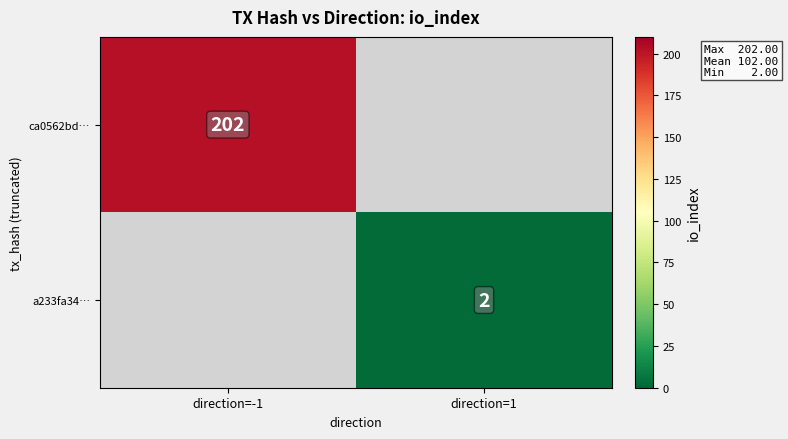

Is it true that ca0562bd… equals 276 at direction=-1?

False